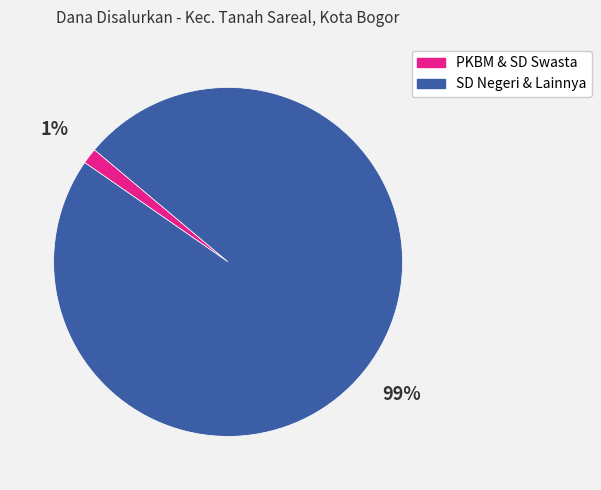

Is there any slice that represents more than half of the pie?

Yes